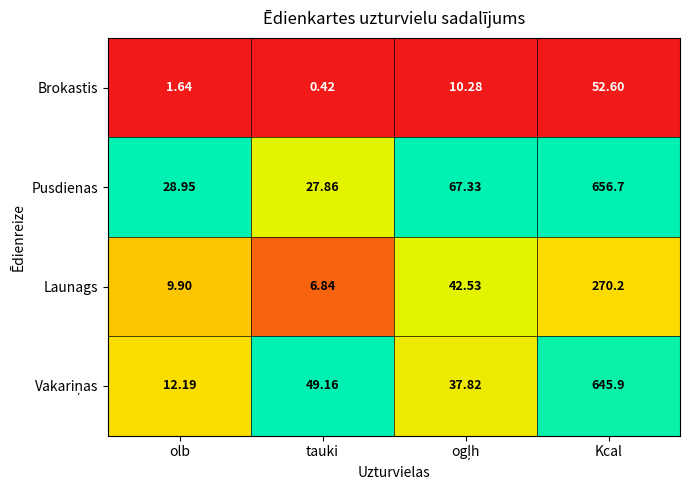

Is the value of Pusdienas at tauki greater than the value of Brokastis at olb?

Yes